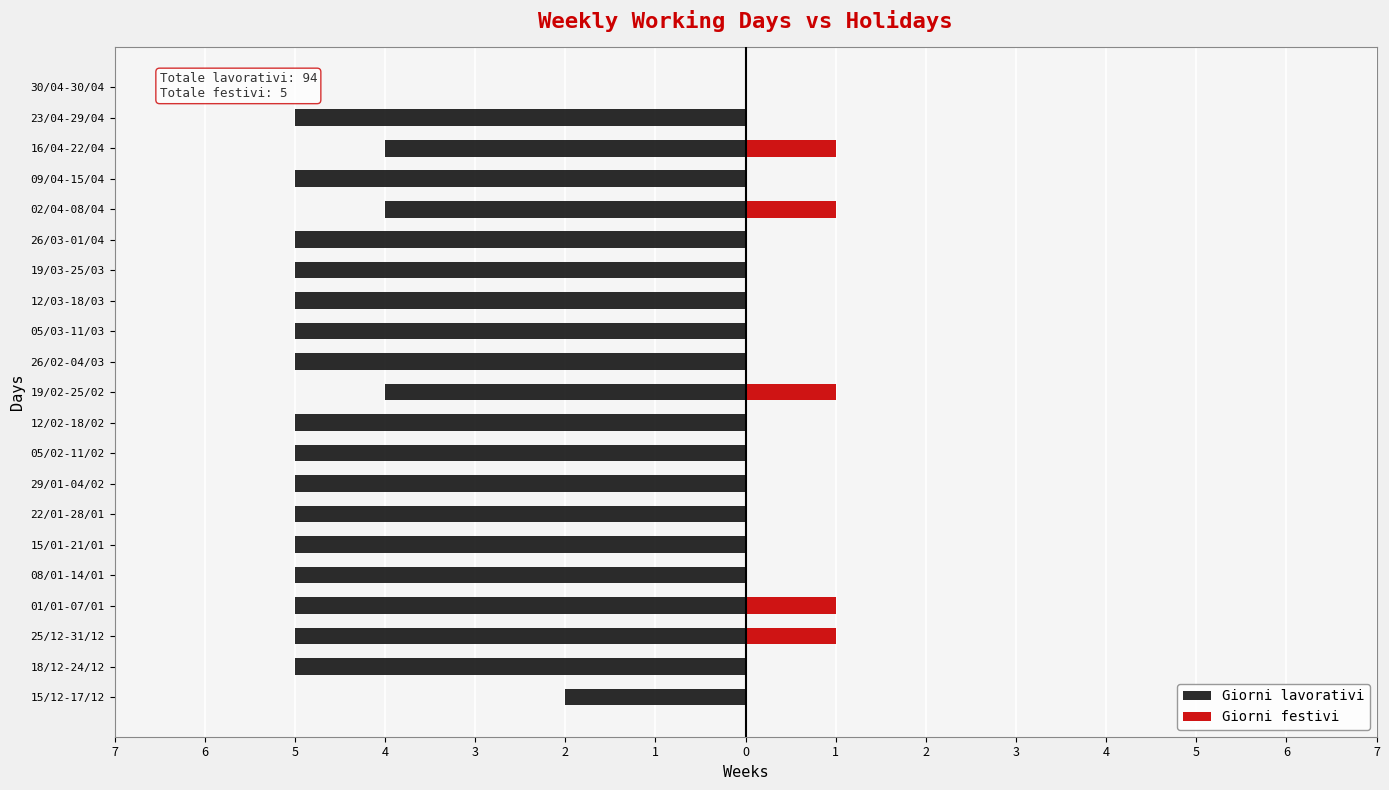

List the series in order of their overall mean, highest first.

Giorni festivi, Giorni lavorativi